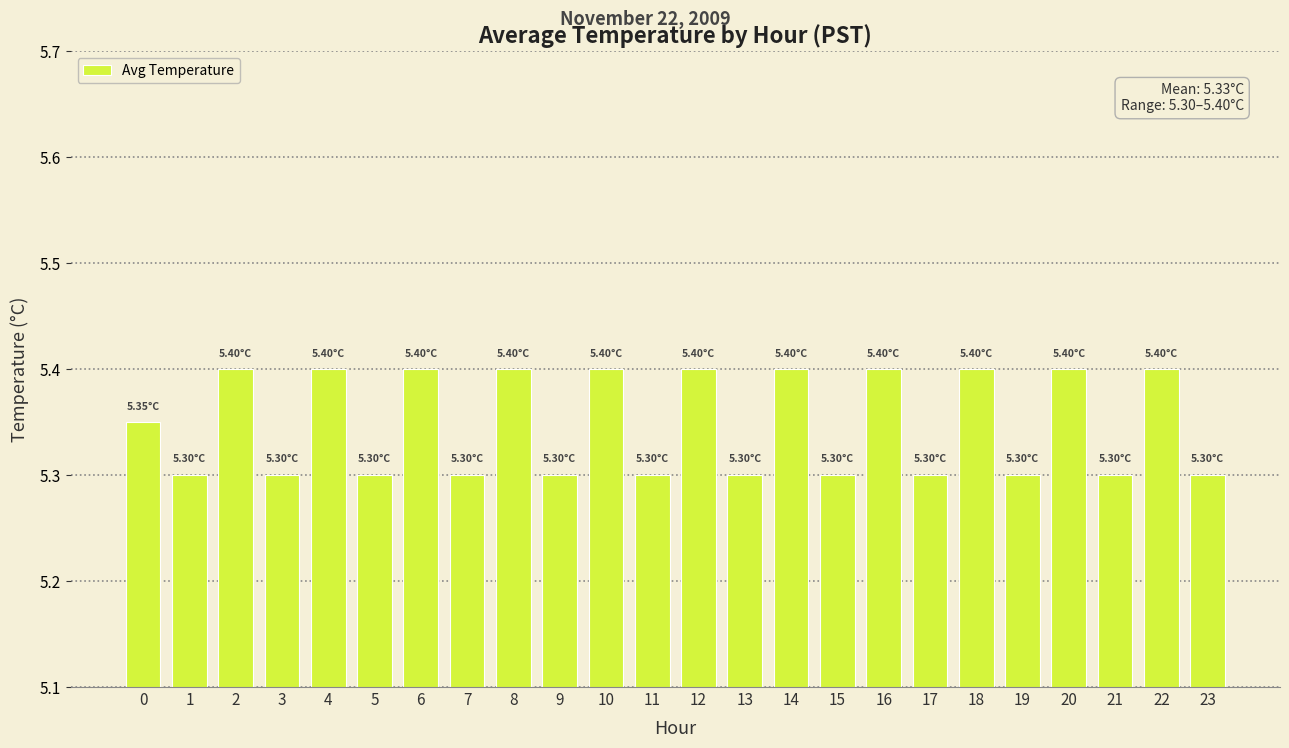

What is the ratio of the value at 15 to the value at 8?

1.0